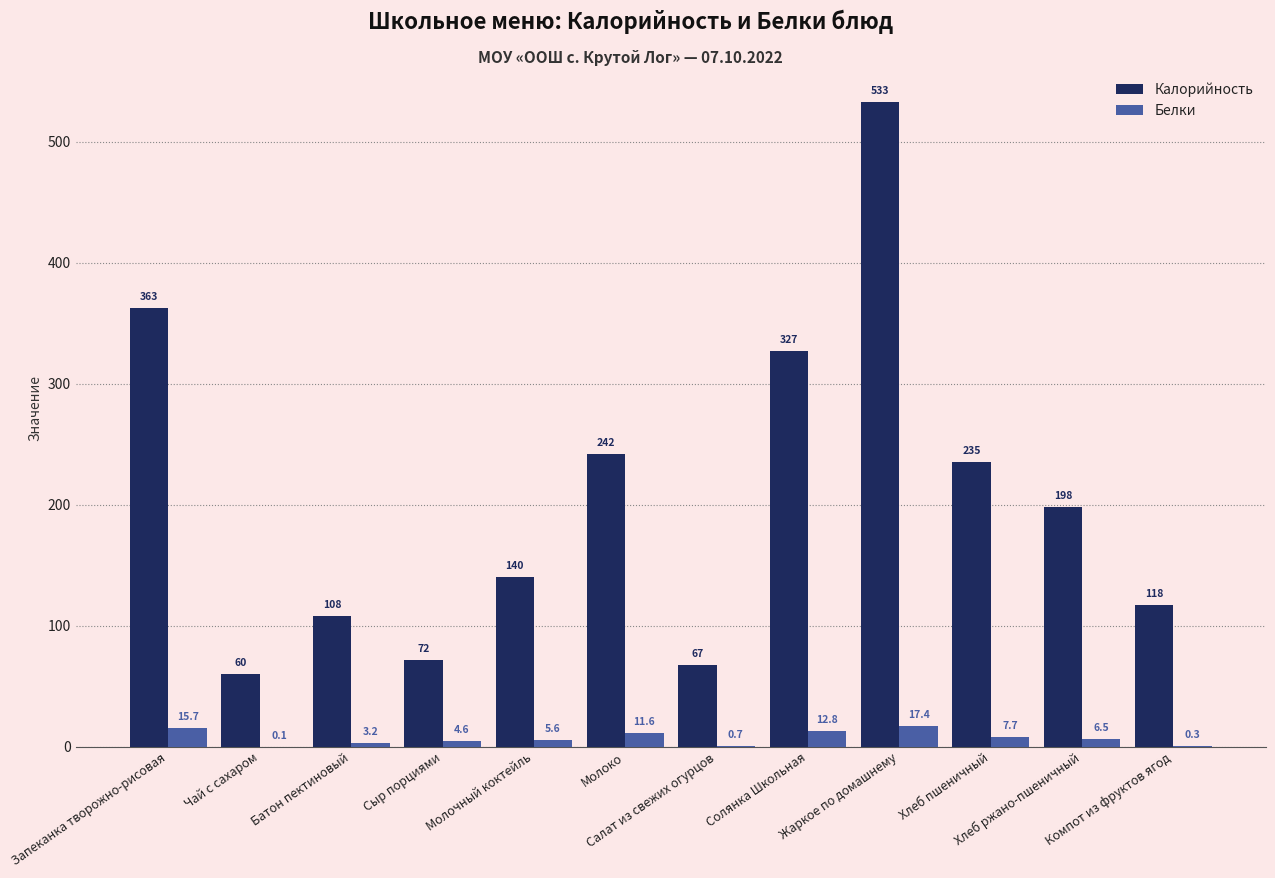

Which series changed the most between Хлеб пшеничный and Хлеб ржано-пшеничный?

Калорийность